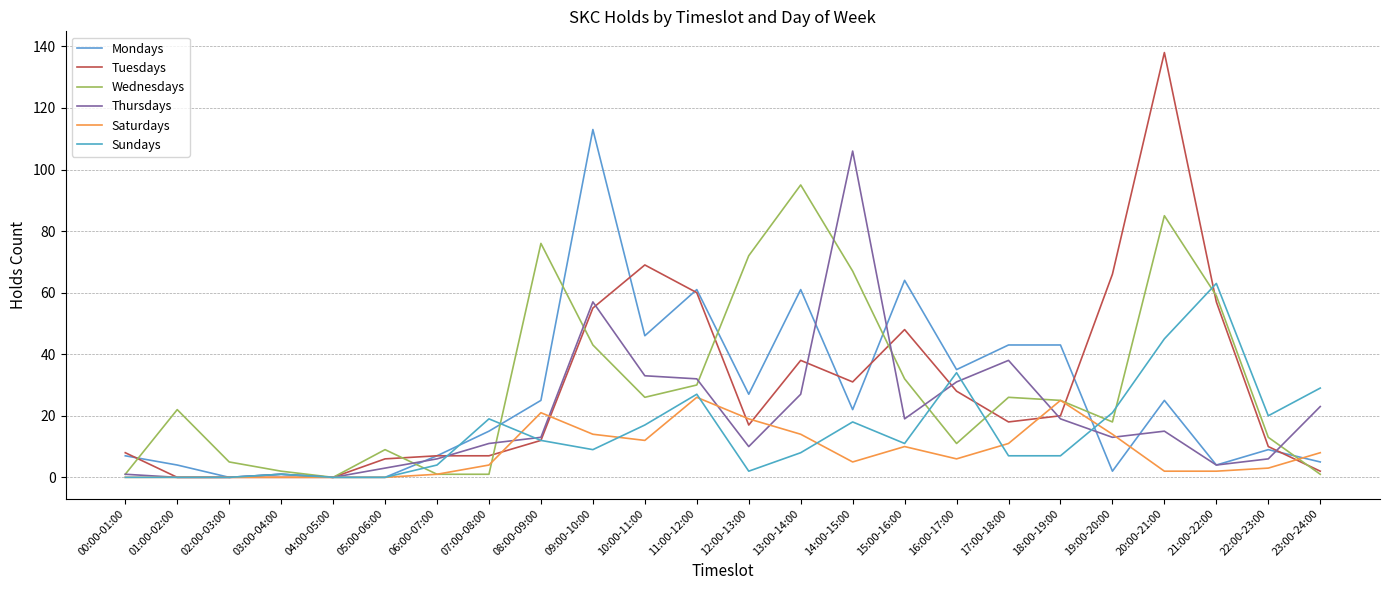

What is the sum of the Sundays values at 14:00-15:00 and 17:00-18:00?

25